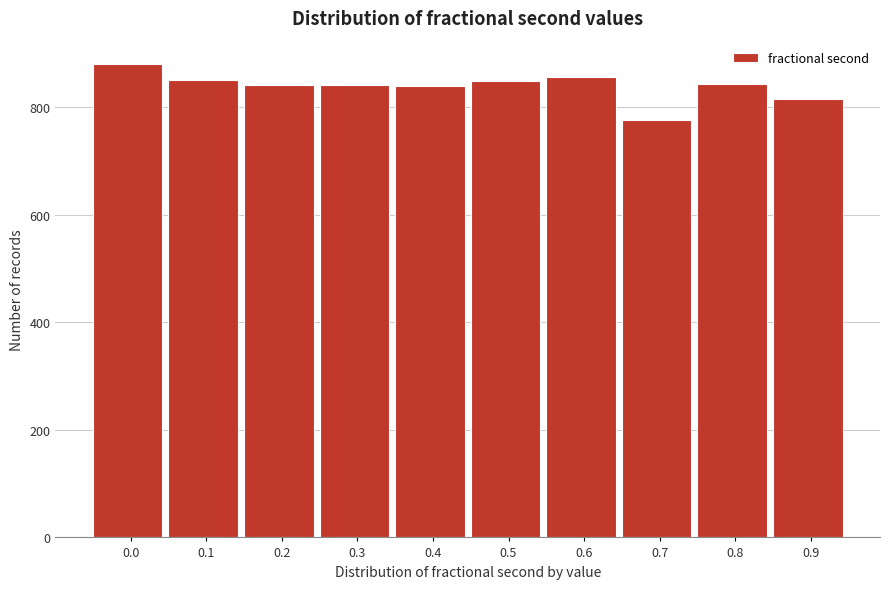

The value at 0.9 is 816. True or false?

True